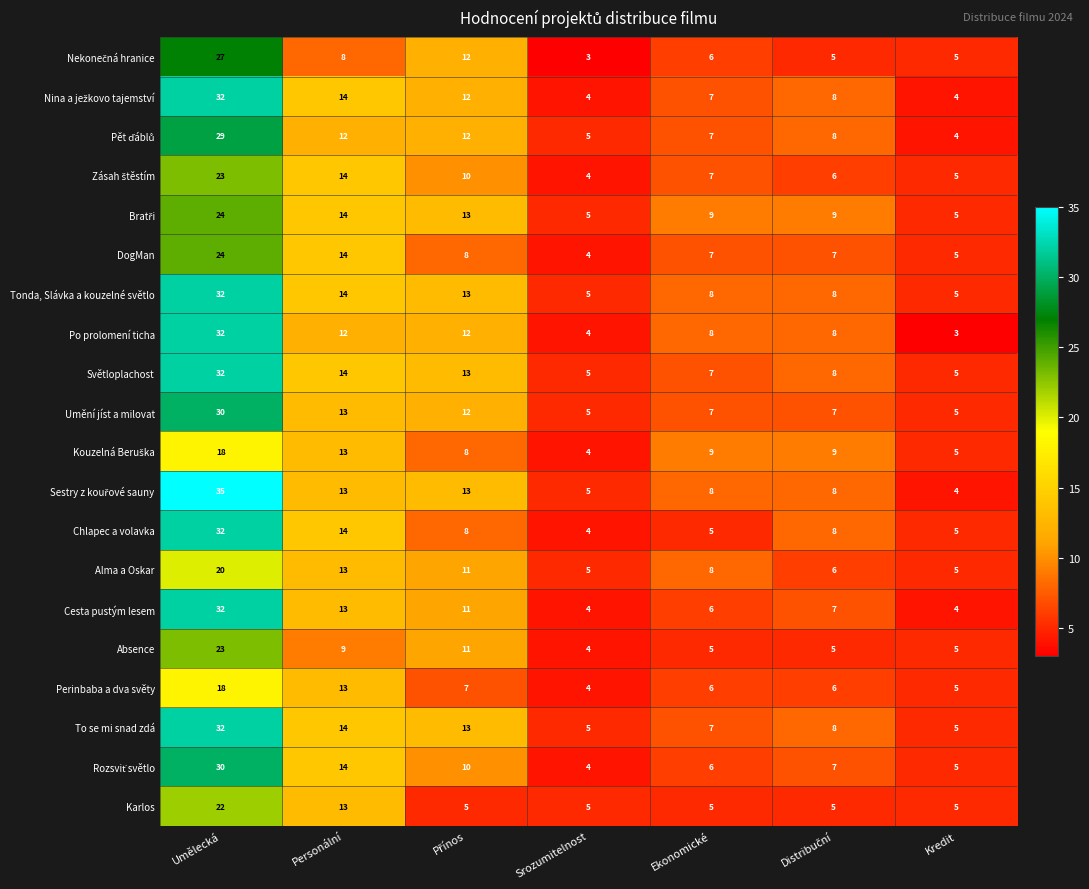

What is the highest value of the Umění jíst a milovat series?

30